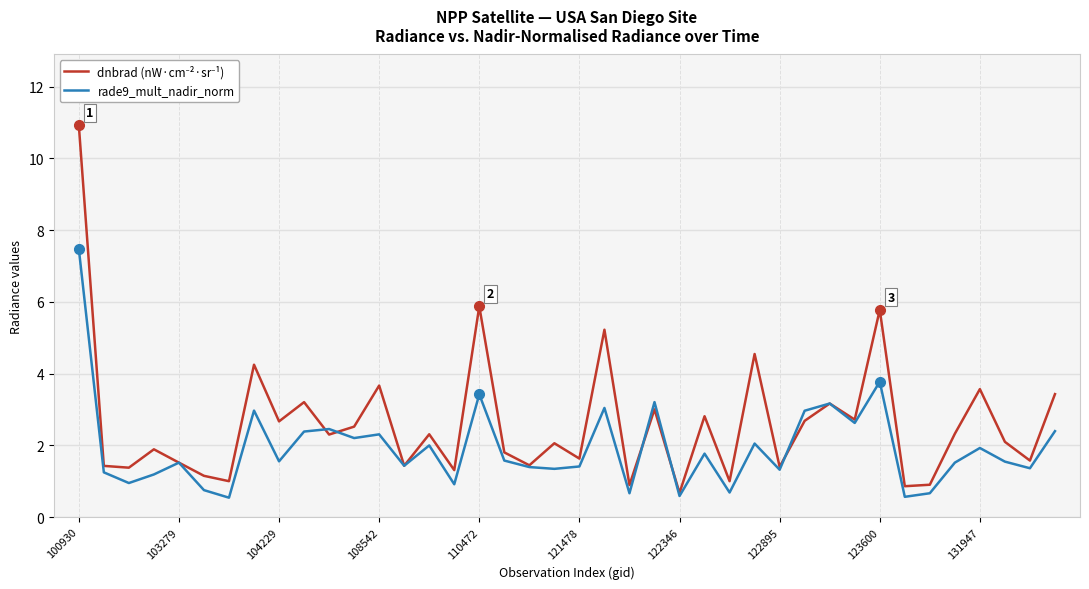

What is the smallest value displayed?

0.5